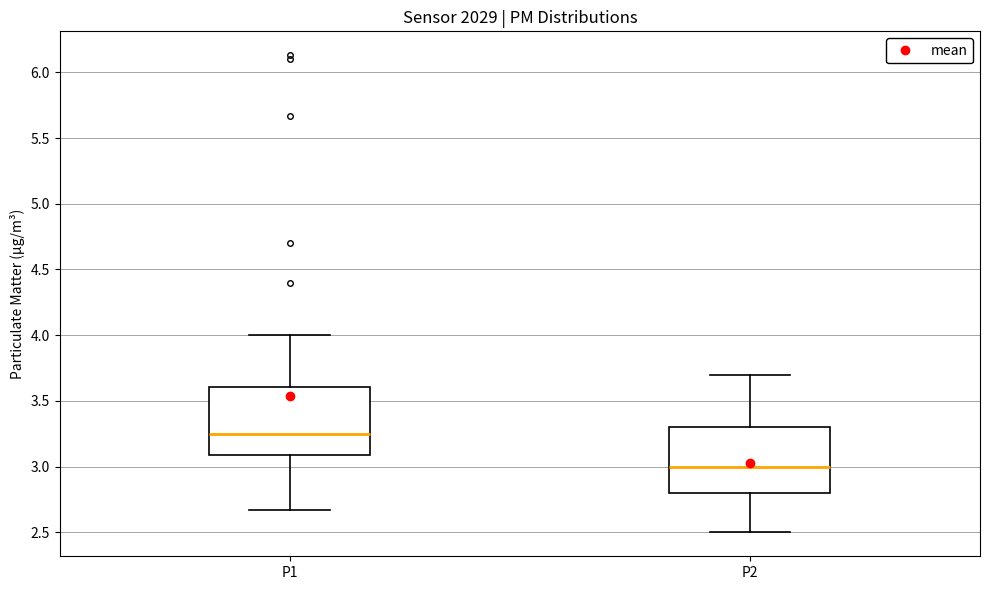

Reading left to right, transcribe this box plot: for each box, give where its median line is, the range the box spans, and where its two whiskers end, as read against the y-axis. The values are not printed on the chart, so give them approximately, as read against the axis.

P1: median 3.25, box 3.10 to 3.60, whiskers 2.65 to 4.00
P2: median 3.00, box 2.80 to 3.30, whiskers 2.50 to 3.70